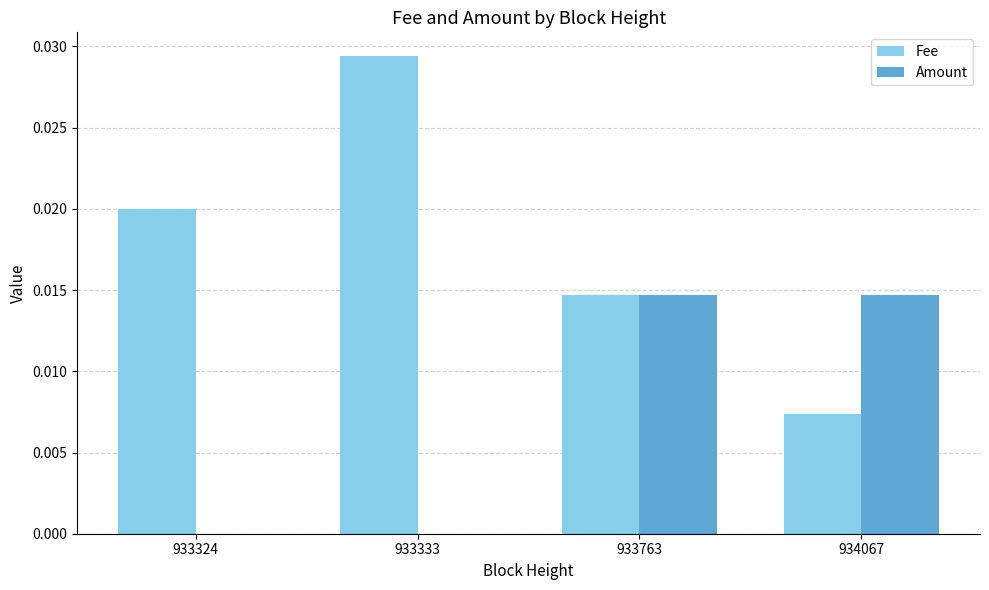

Is the value of Fee at 933324 greater than the value of Amount at 934067?

Yes